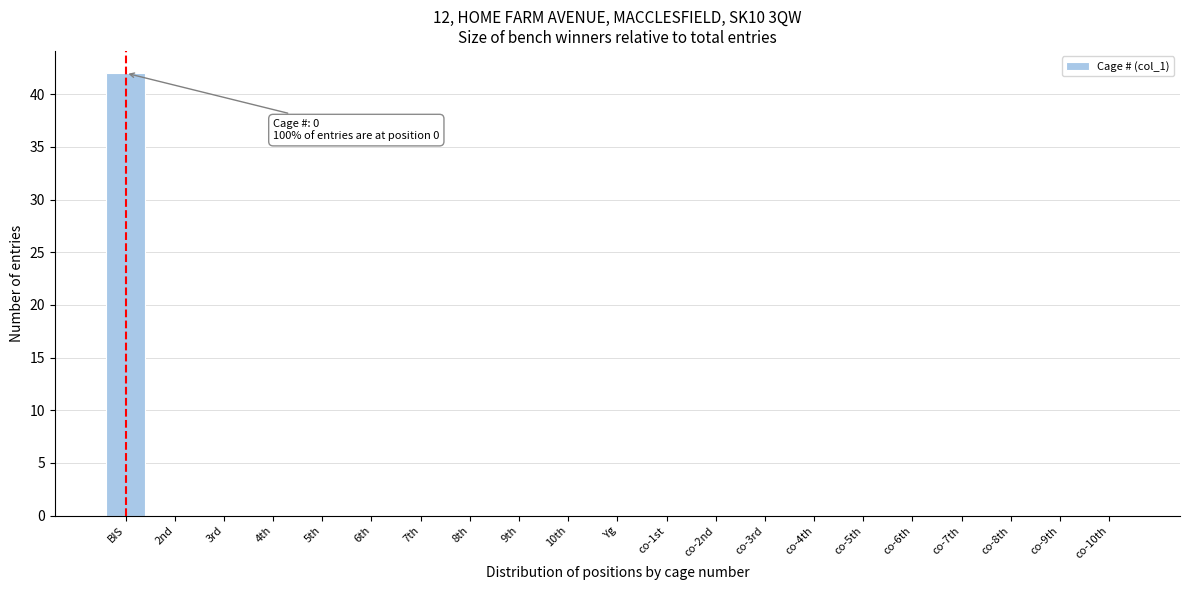

Reading right to left, extract all data points from this chart.

co-10th=0	co-9th=0	co-8th=0	co-7th=0	co-6th=0	co-5th=0	co-4th=0	co-3rd=0	co-2nd=0	co-1st=0	Yg=0	10th=0	9th=0	8th=0	7th=0	6th=0	5th=0	4th=0	3rd=0	2nd=0	BIS=42